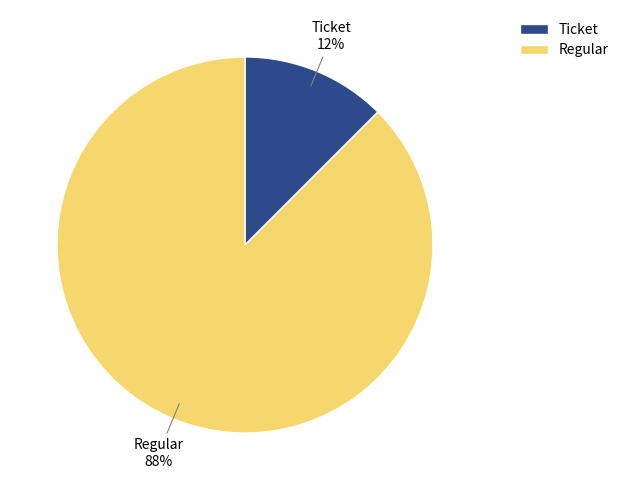

Which slice represents more than half of the pie?

Regular